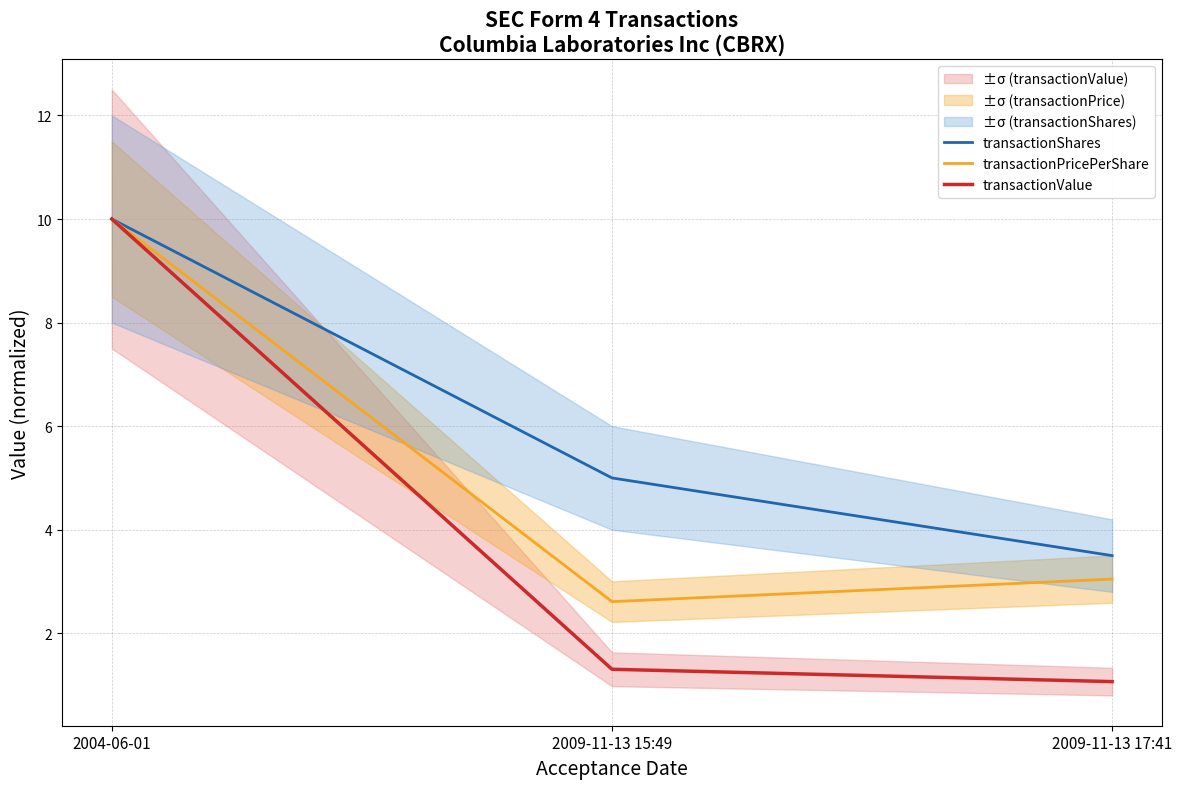

Which series has the widest spread of values?

transactionValue